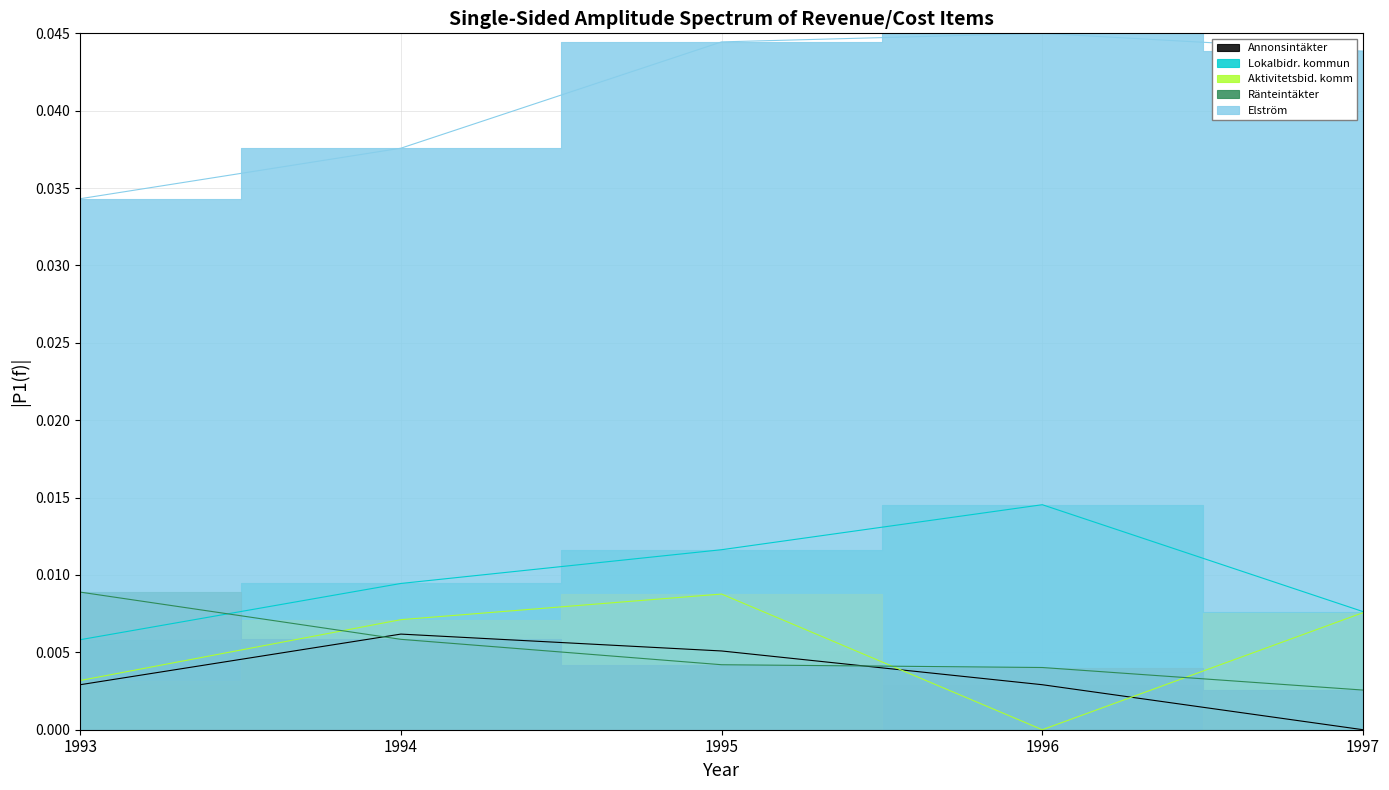

How many data points in Annonsintäkter are above 0?

4